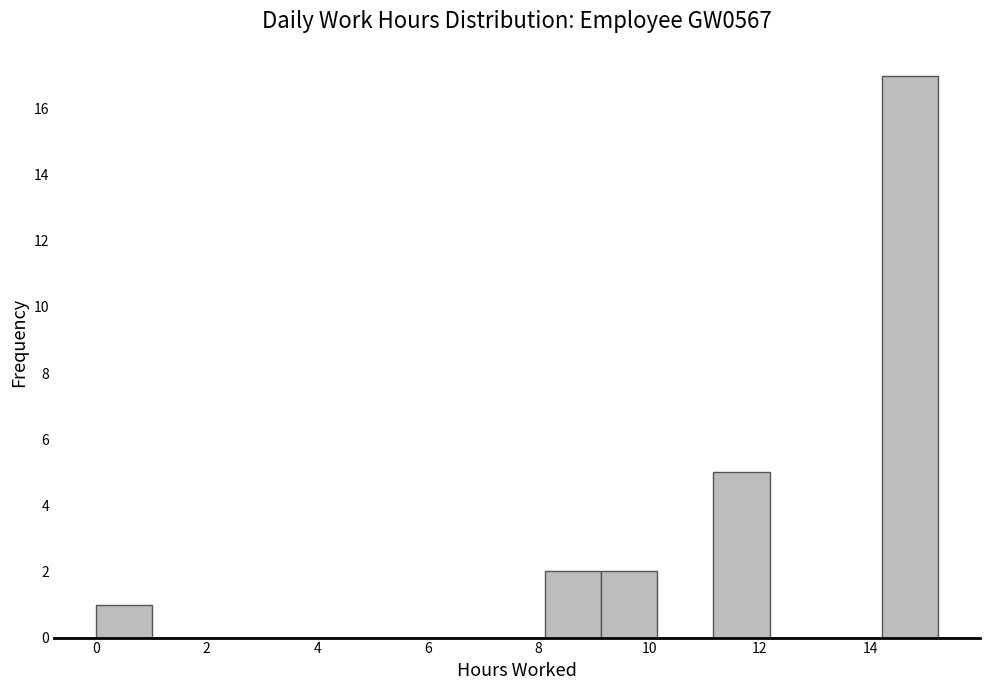

What is the height of the bar covering 0.0 to 1.0 on the x-axis? Neither the bar edges nor the heights are printed on the chart, so give them approximately, as read against the axes.

1